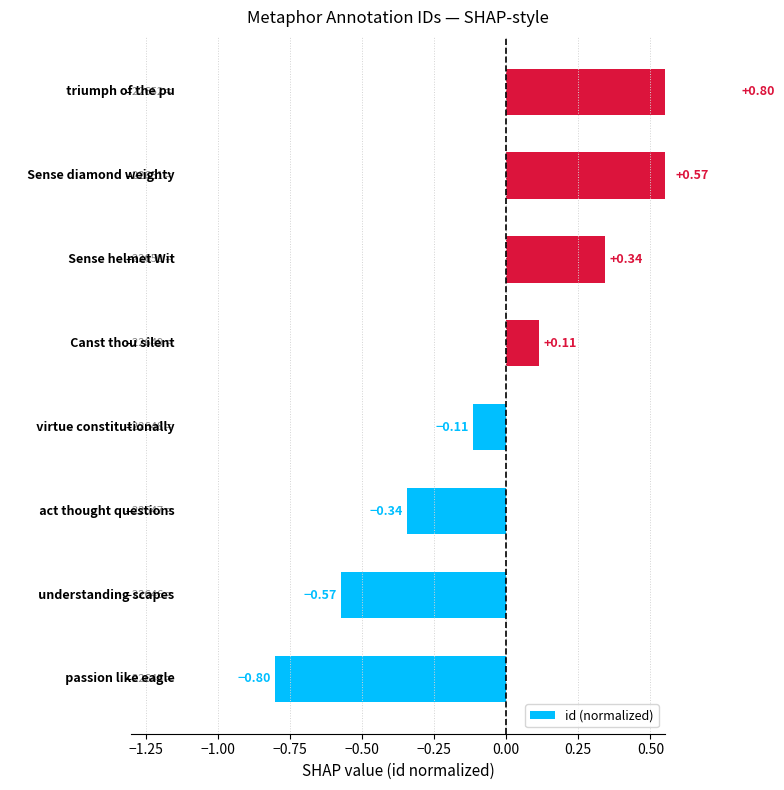

Reading right to left, what are all the values shown in this chart?

0.8	0.6	0.3	0.1	-0.1	-0.3	-0.6	-0.8